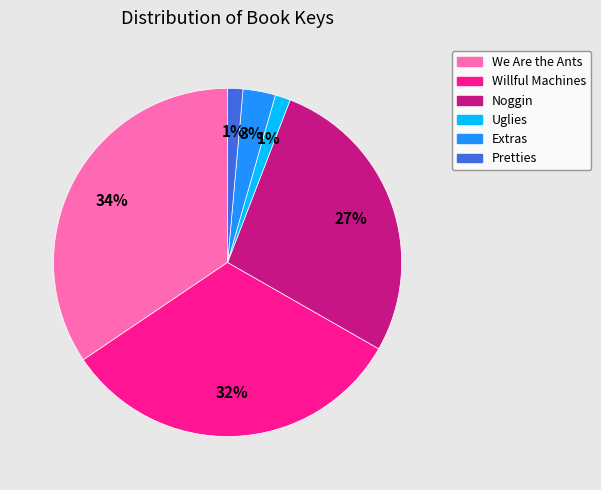

Between We Are the Ants and Noggin, which is larger?

We Are the Ants